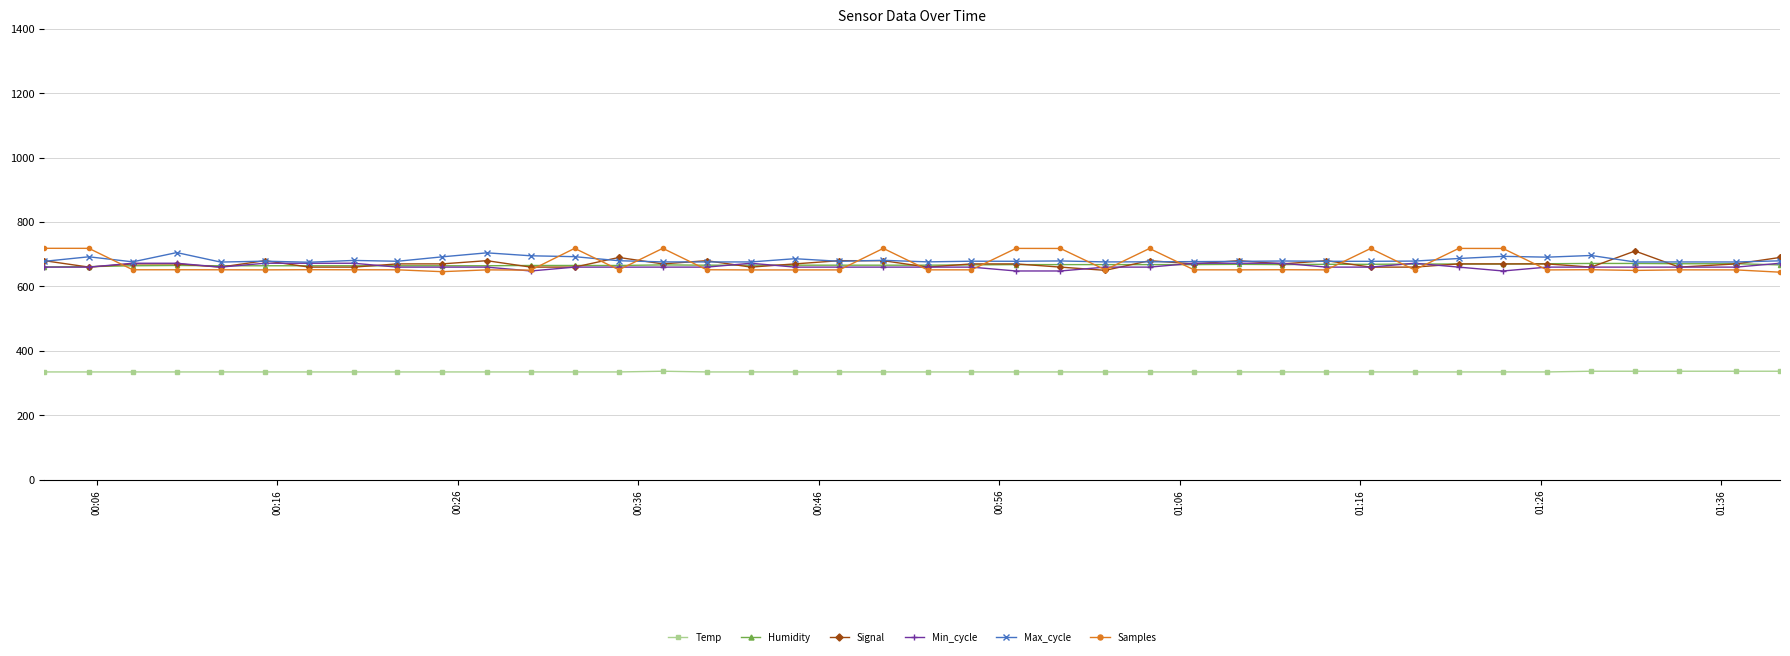

True or false: Temp and Signal intersect in this chart.

False